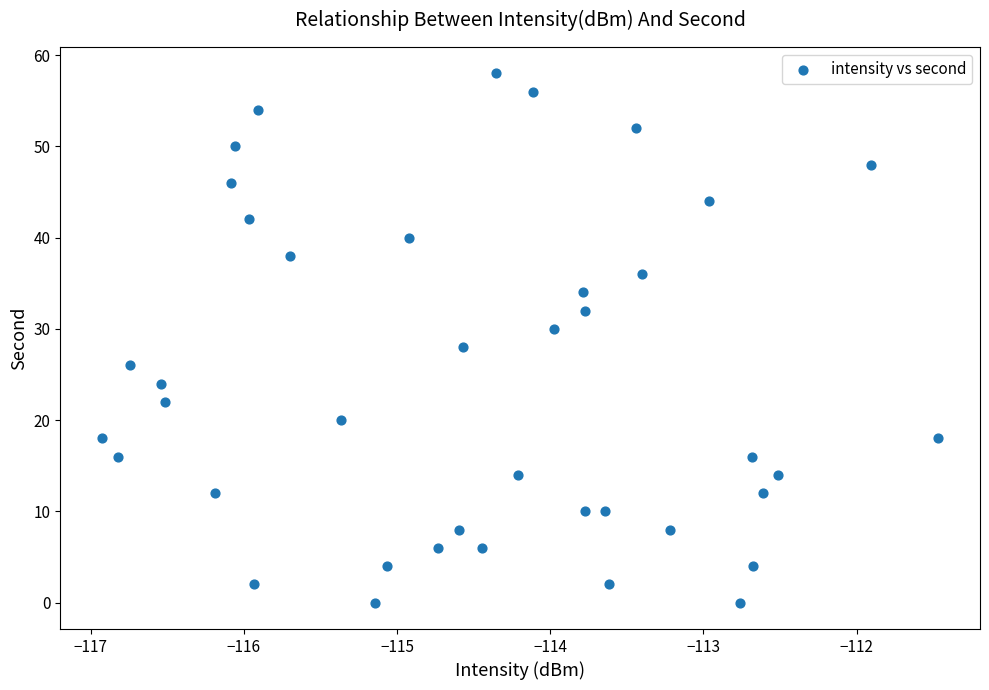

What is the range of Y values (max minus min)?

58